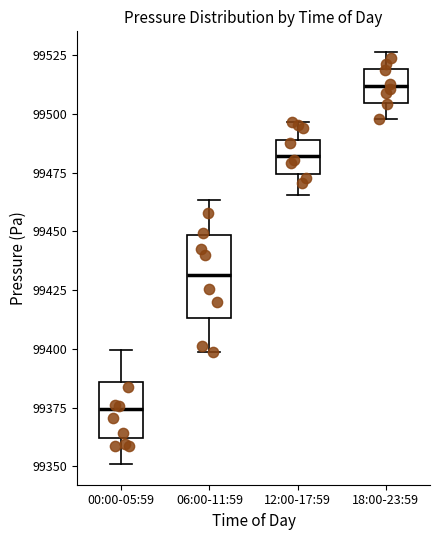

Where is the lower edge of the box for 12:00-17:59 on the y-axis? The values are not printed on the chart, so give them approximately, as read against the axis.

99475